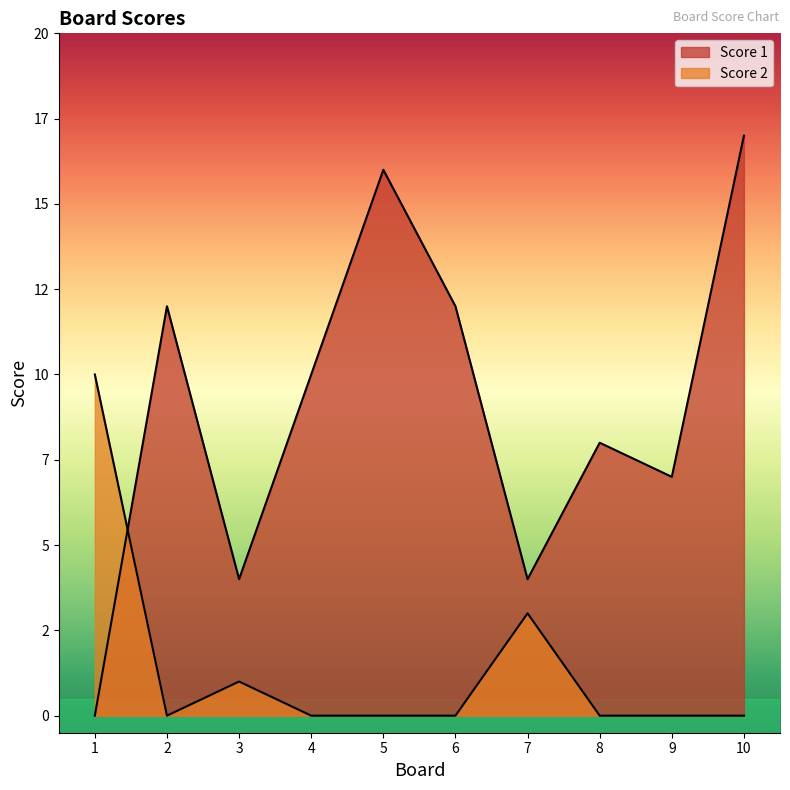

The value of Score 1 at 2 is 8. True or false?

False